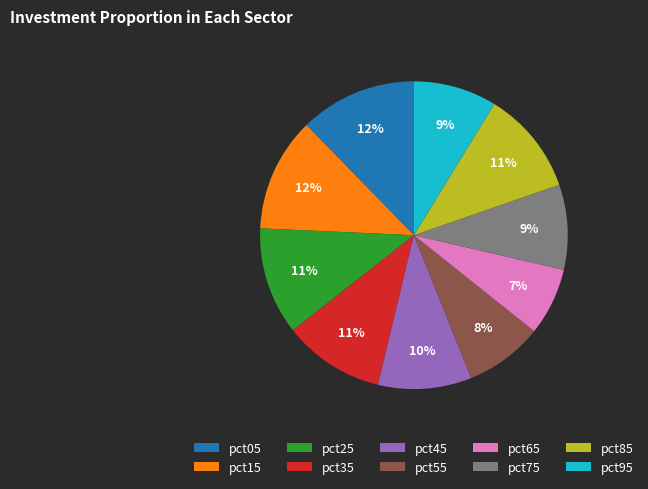

Do pct15 and pct35 together represent more than half of the pie?

No